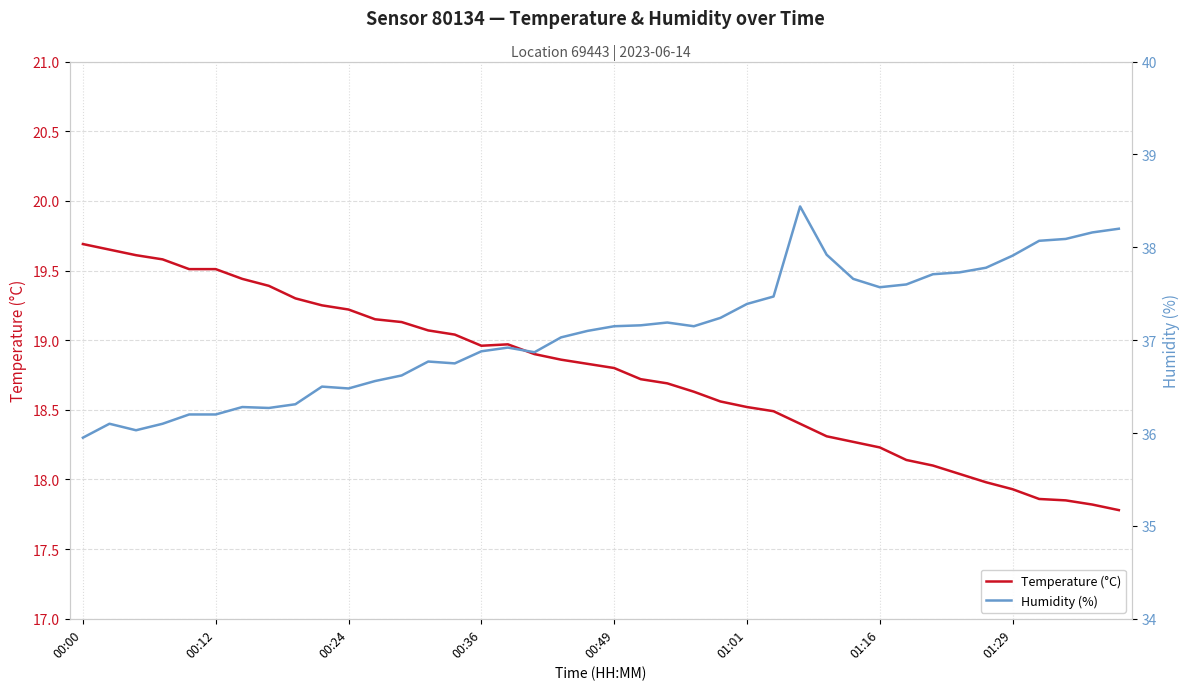

At which category does Temperature (°C) reach its first local peak?

16